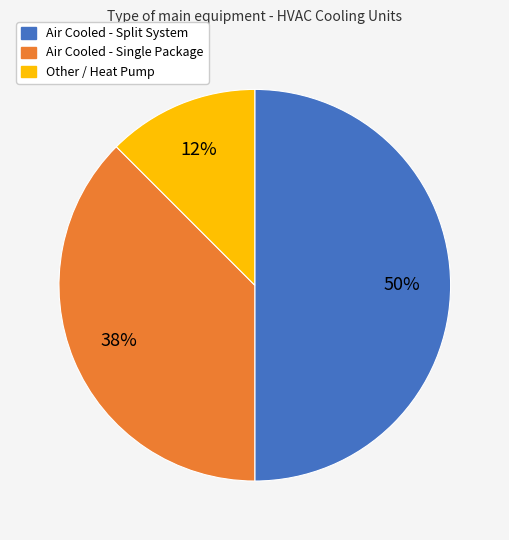

To the nearest percent, what is the average slice percentage?

33%